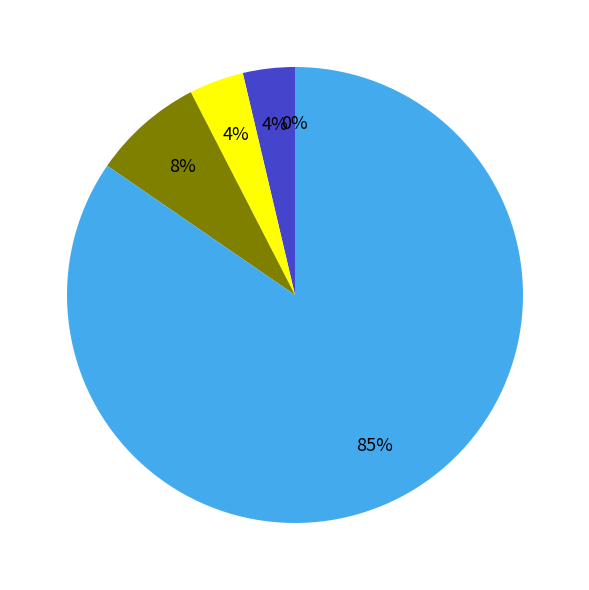

Rank the categories by value from lowest to highest.

Océanie, Afrique, Amérique, Asie, Europe